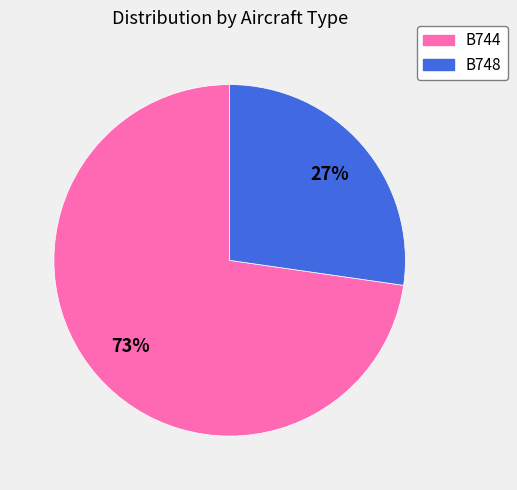

Is the sum of B748 and B744 greater than half?

Yes